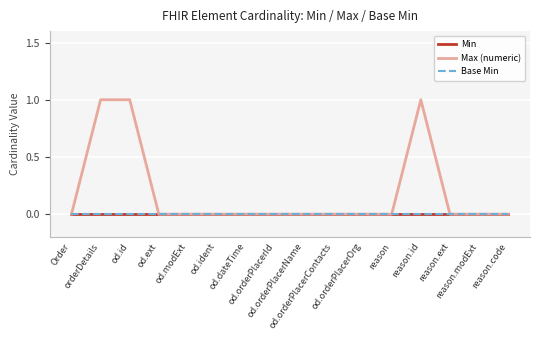

Reading left to right, transcribe all the data shown in this chart.

Min: 0	0	0	0	0	0	0	0	0	0	0	0	0	0	0	0
Max (numeric): 0	1	1	0	0	0	0	0	0	0	0	0	1	0	0	0
Base Min: 0	0	0	0	0	0	0	0	0	0	0	0	0	0	0	0